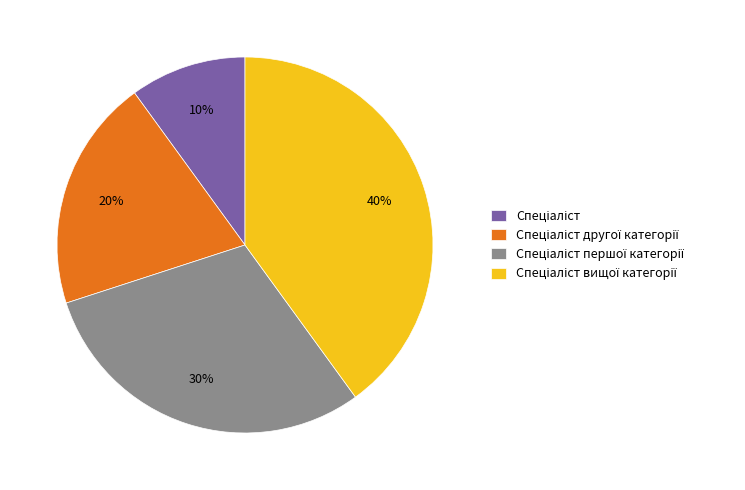

Does any single category account for the majority?

No